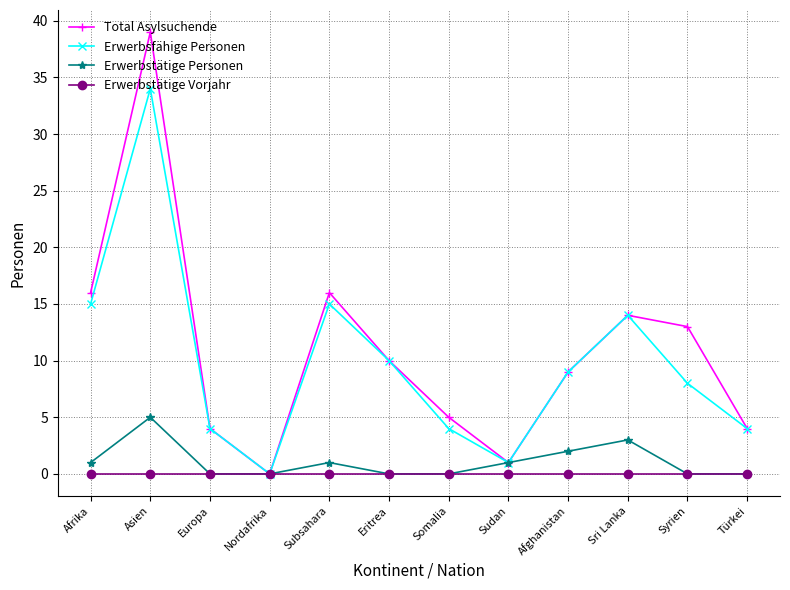

What value does the Erwerbstätige Personen series have at Sri Lanka?

3